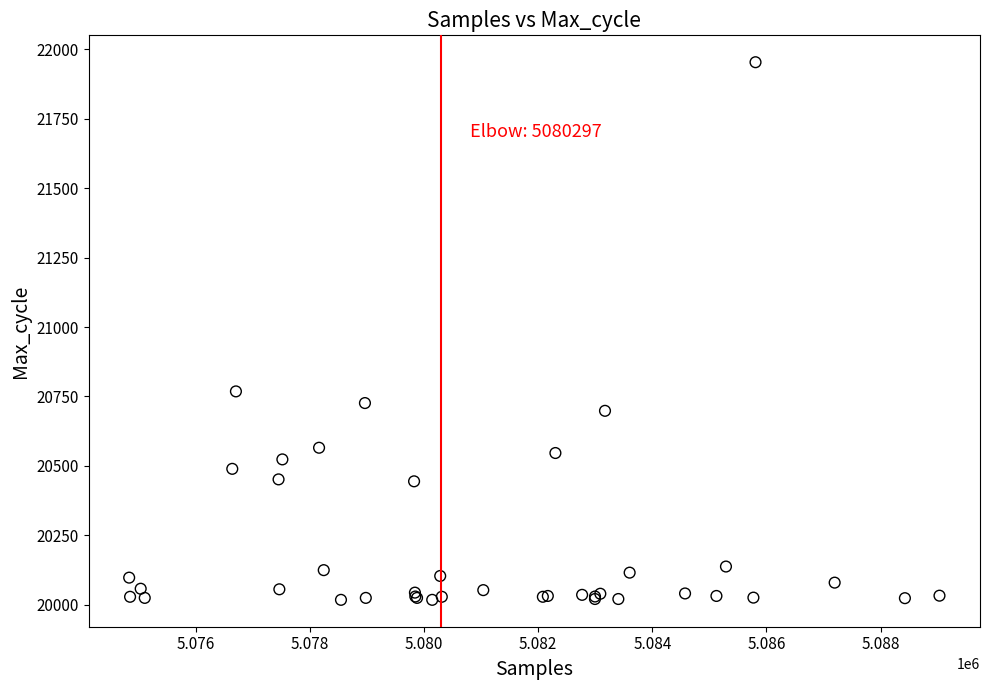

What Y value in the scatter plot is closest to 20985?

20768